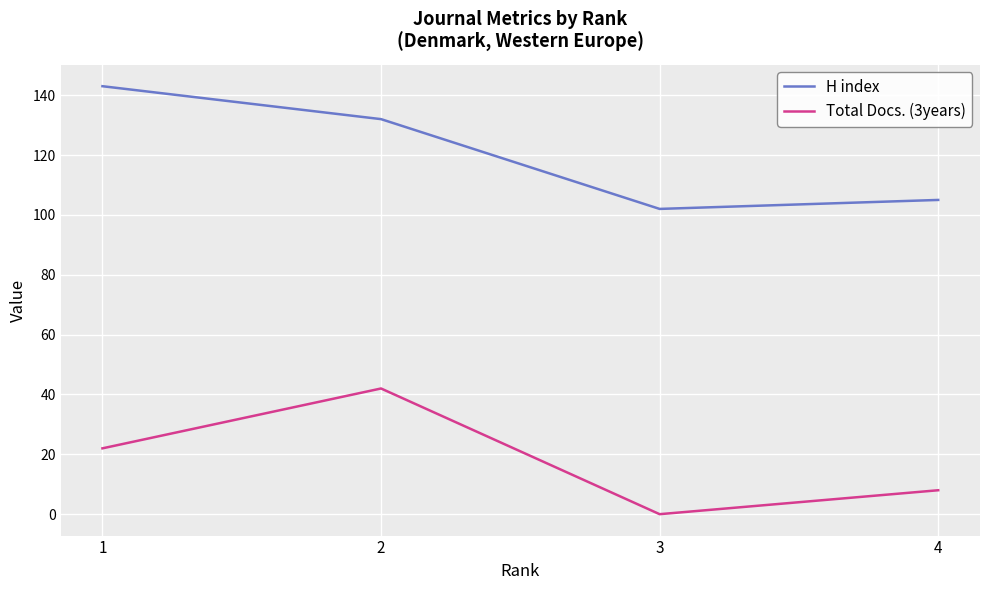

Between 1 and 4, which series saw the biggest shift?

H index